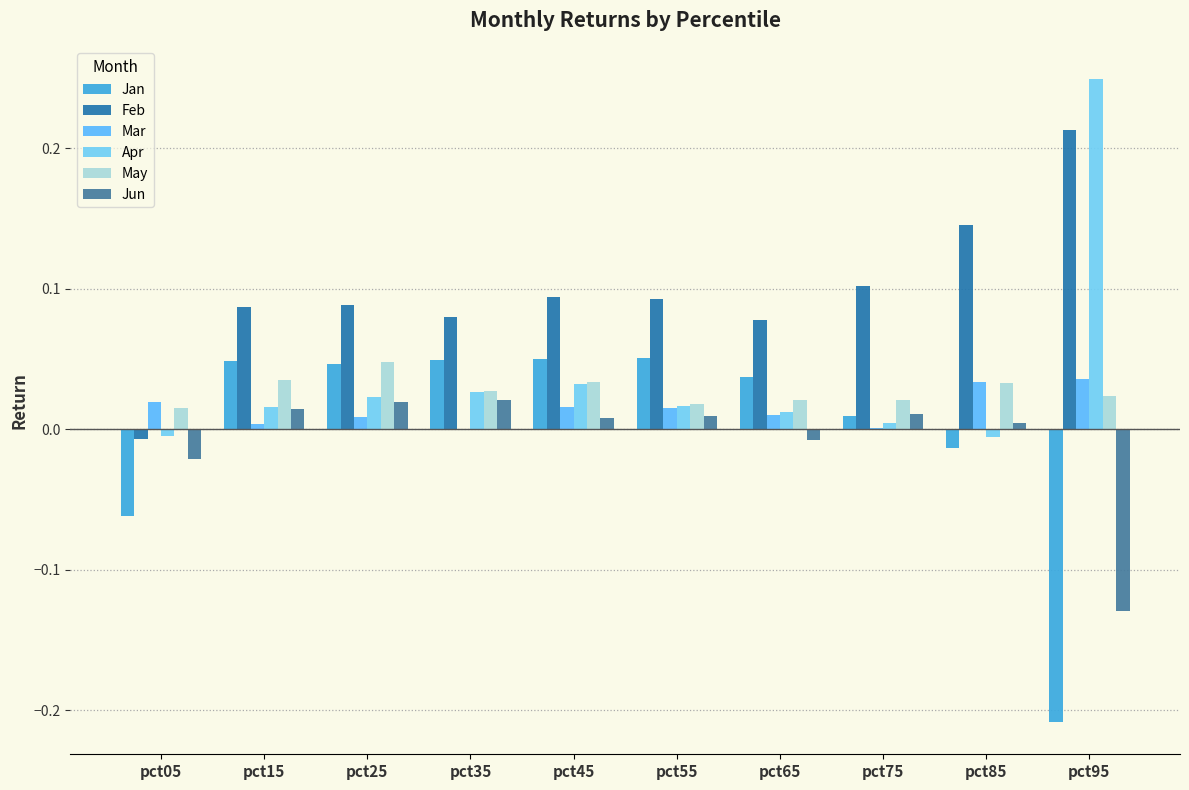

At which label does Mar first exceed 0?

pct05